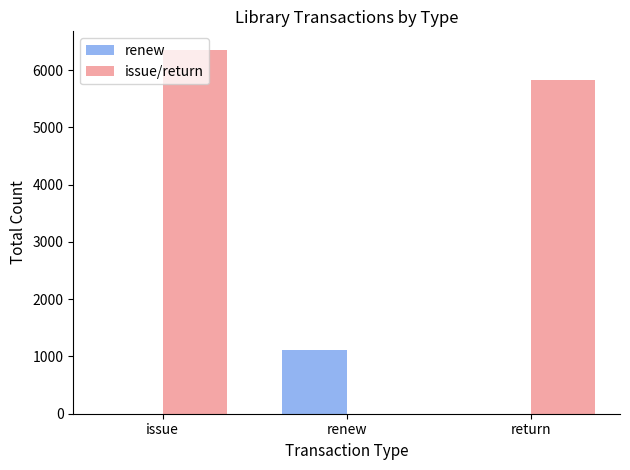

Which label corresponds to the largest value in the chart?

issue